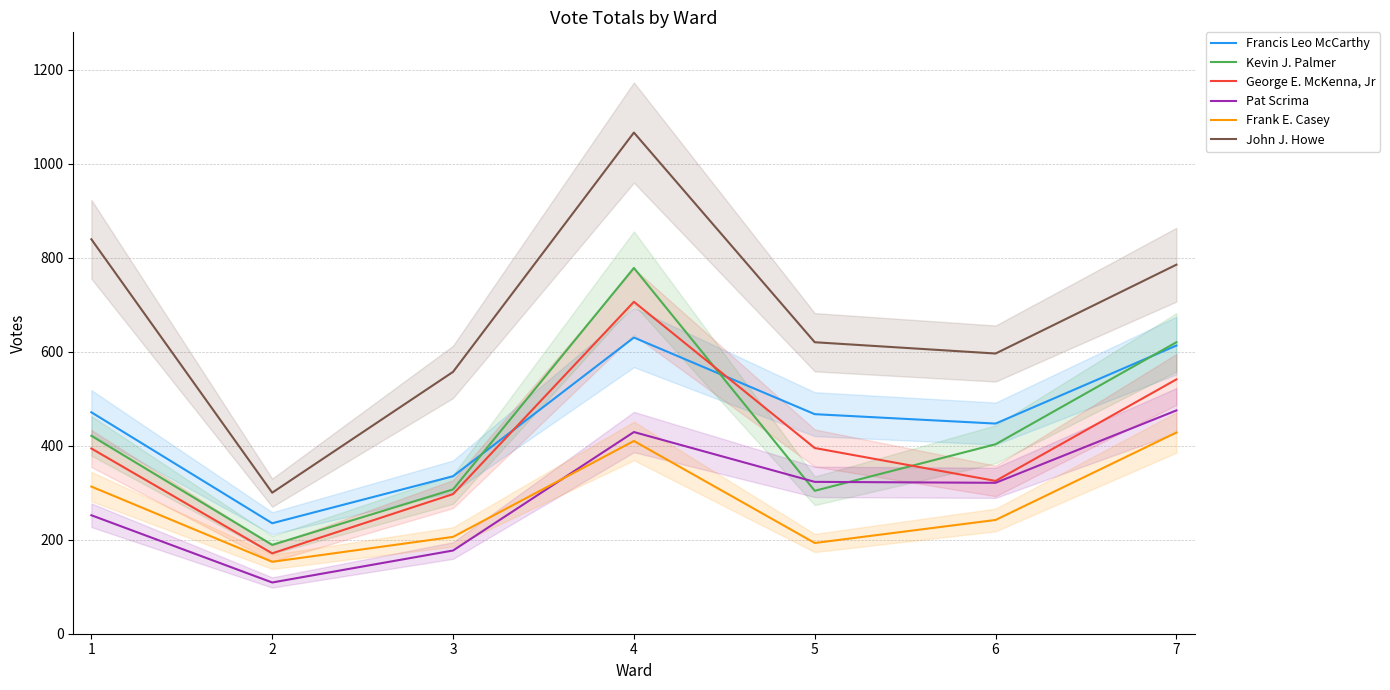

How many Pat Scrima values are between 177 and 429?

5